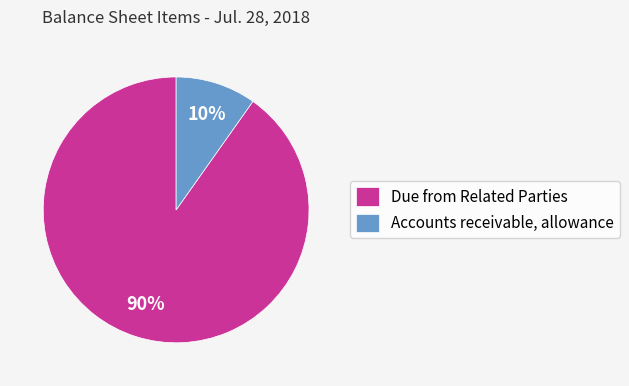

To the nearest percent, what is the difference between the largest and smallest slice percentages?

80%